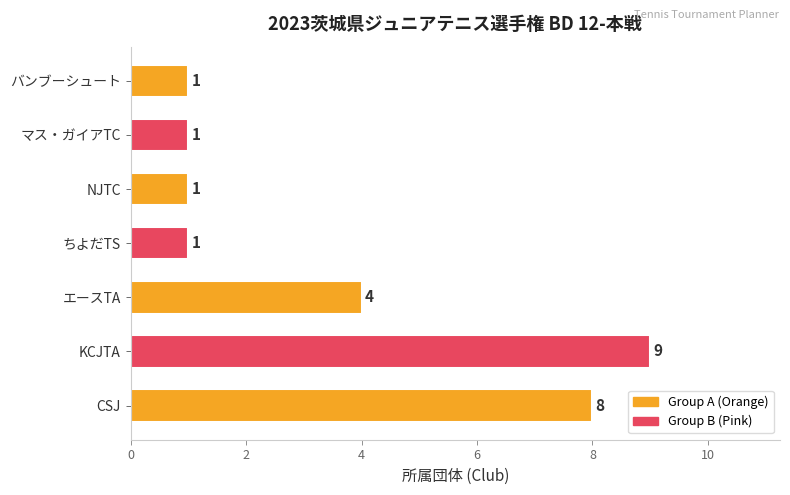

What is the difference between the second highest and second lowest values?

7